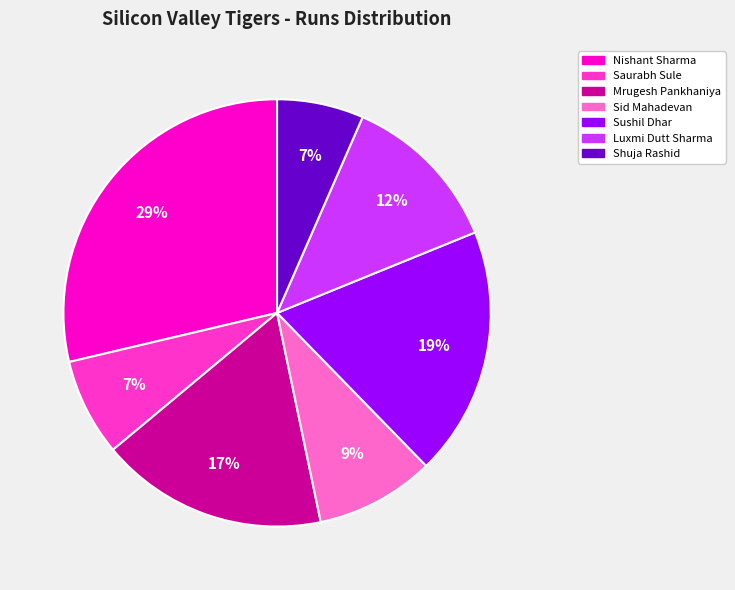

To the nearest percent, what is the average slice percentage?

14%